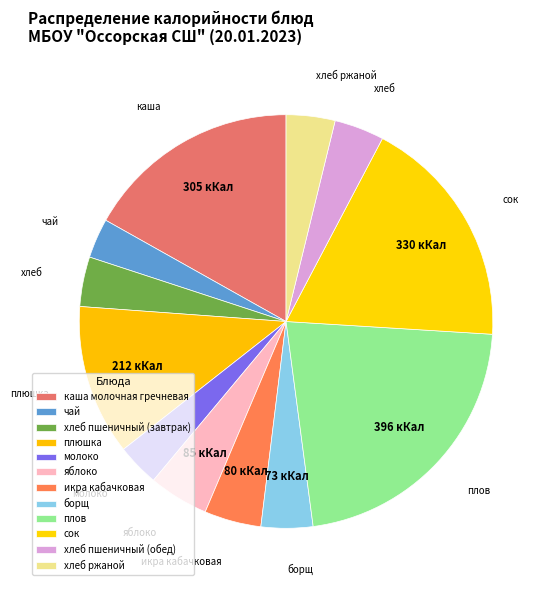

How many slices are in this pie chart?

12